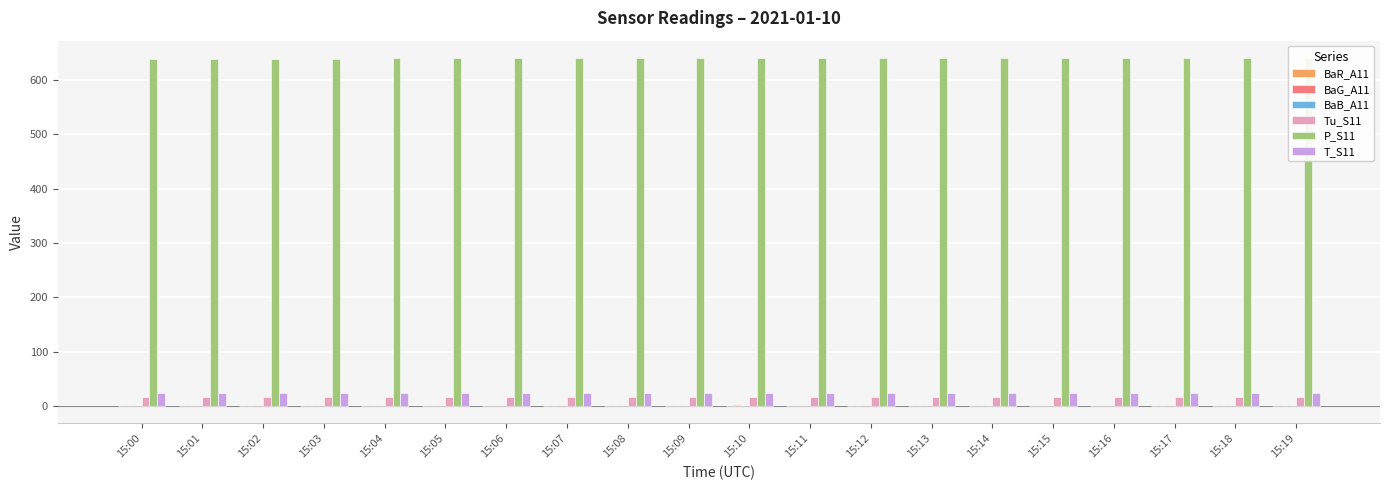

Which series has the largest total across all categories?

P_S11